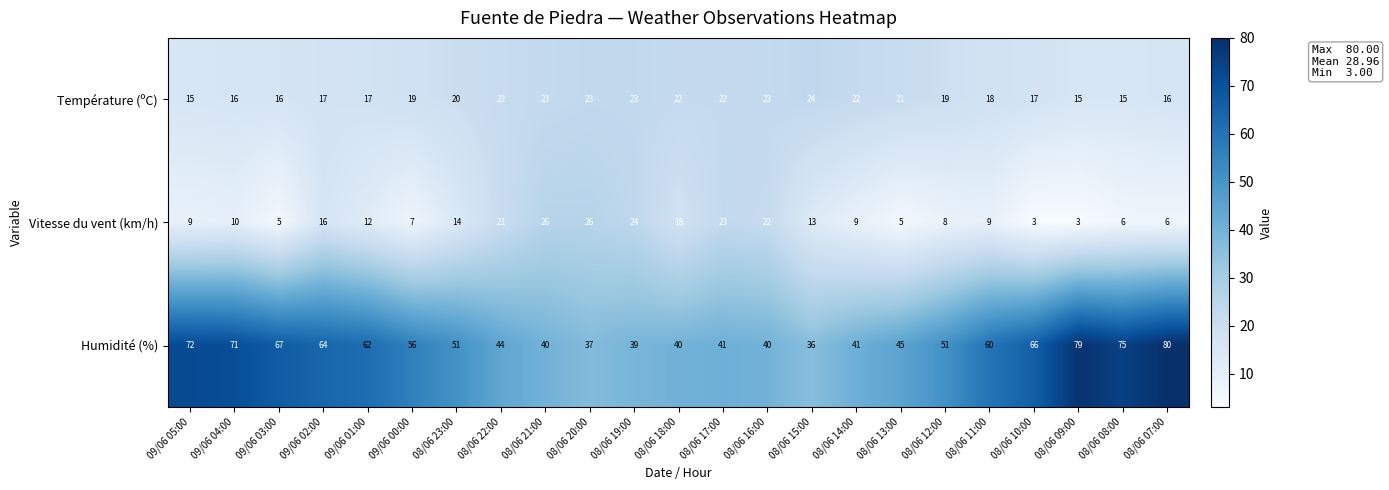

What is the spread (max minus min) of values at 08/06 16:00?

18